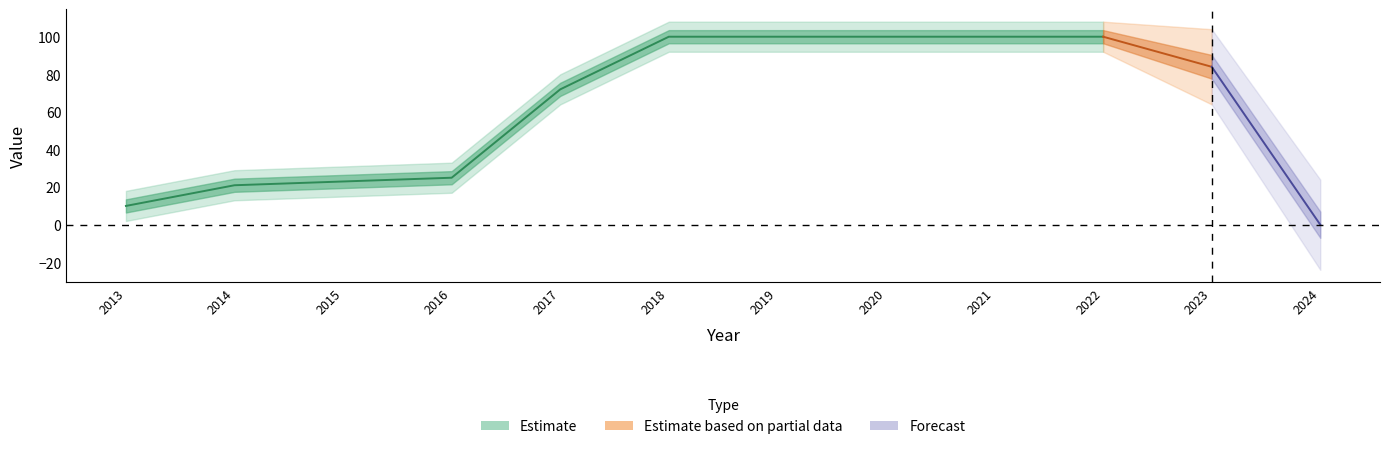

What is the change in value from 2013 to 2024?

-10